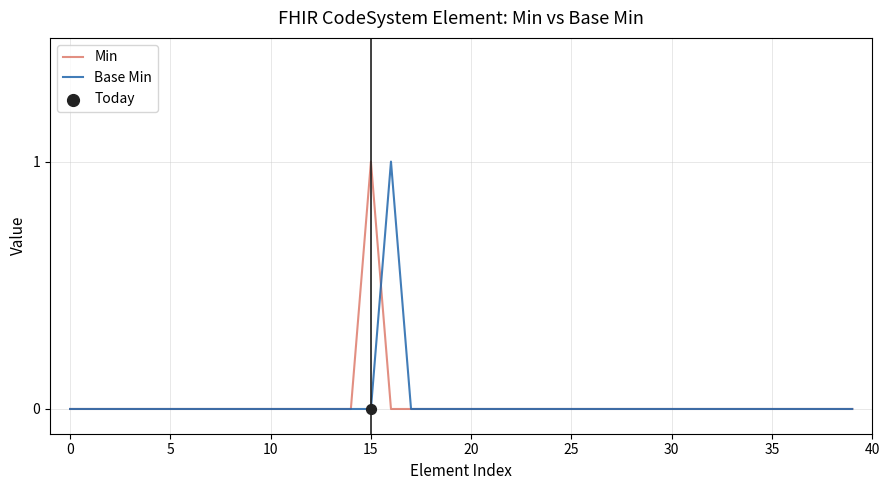

How many lines are shown in the chart?

2